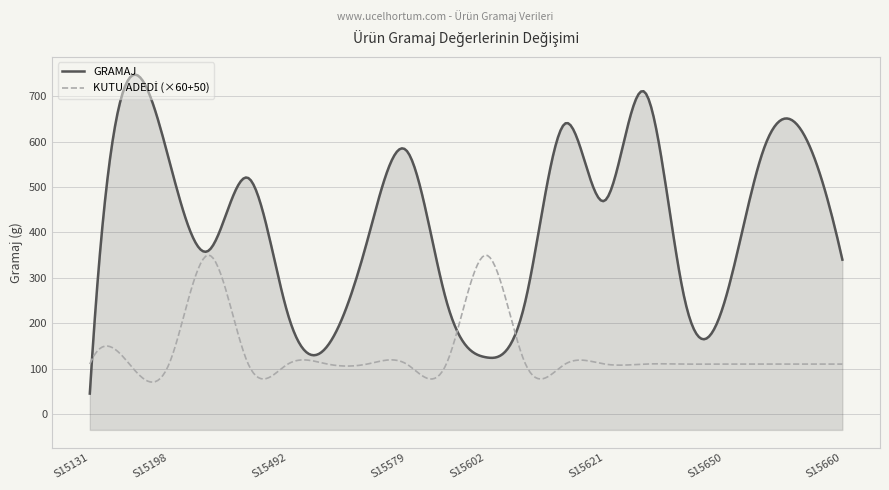

What is the average value of the GRAMAJ series?

402